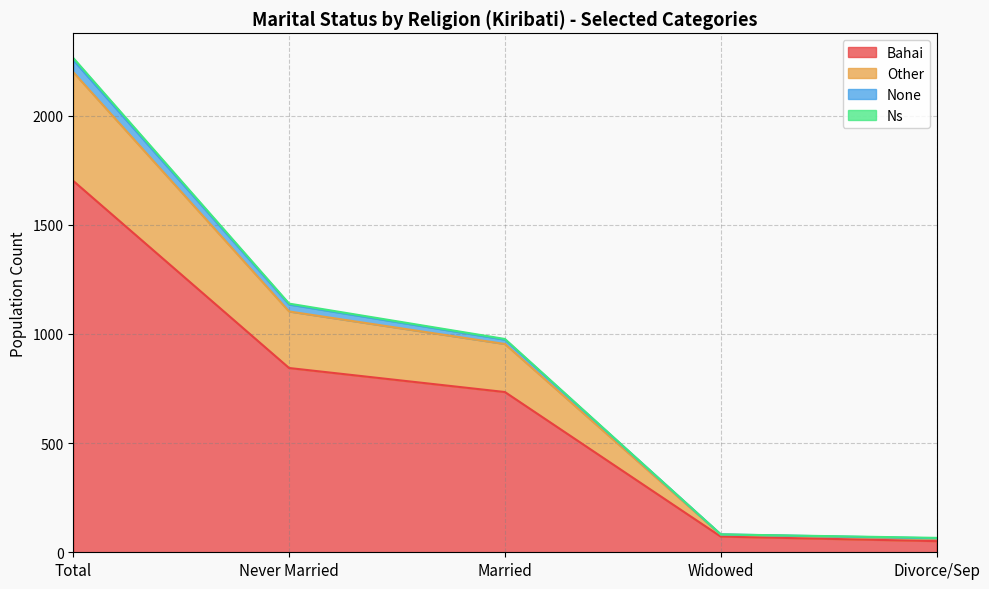

True or false: None and Other cross at least once.

False